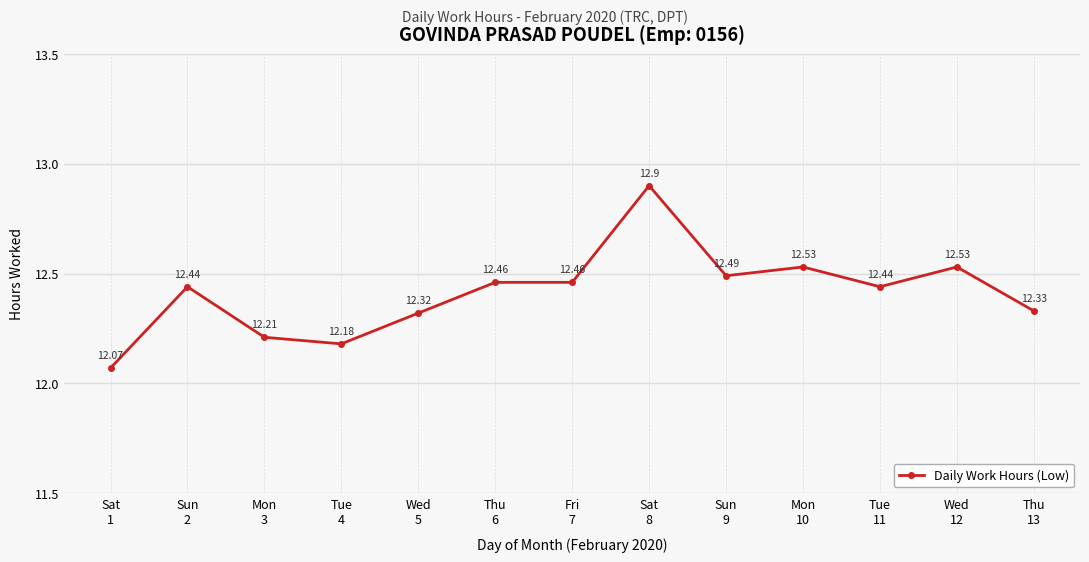

What is the minimum value shown in the chart?

12.1